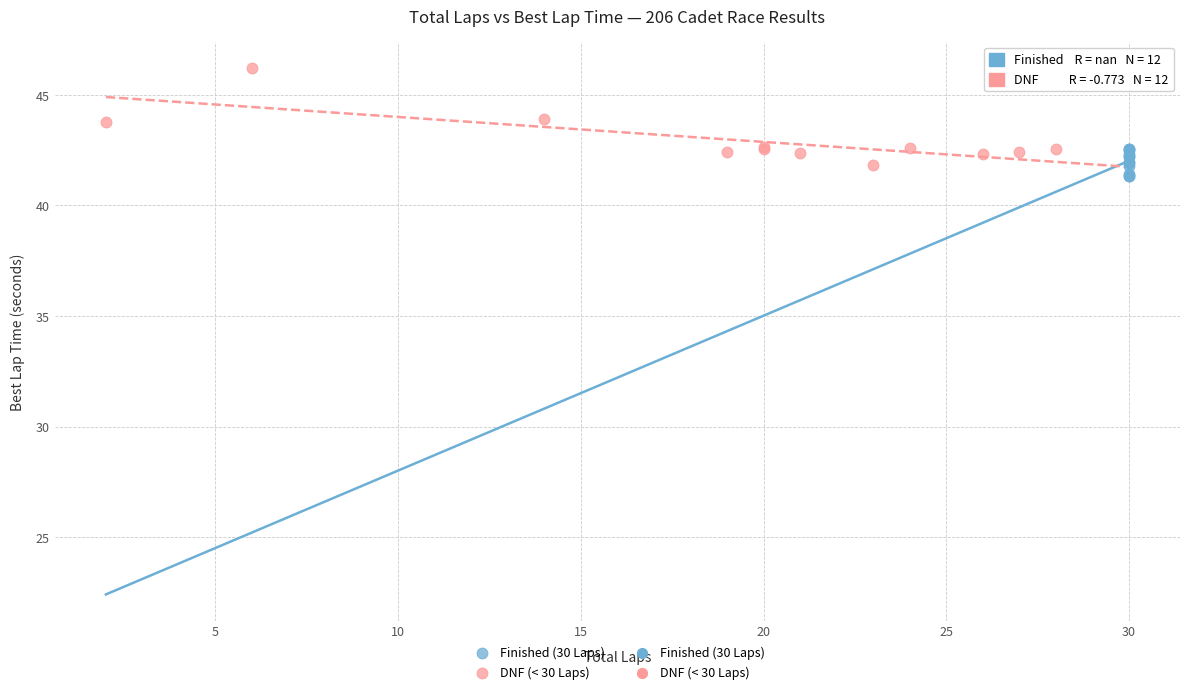

Which series has the largest Y range (max minus min)?

DNF (< 30 Laps)